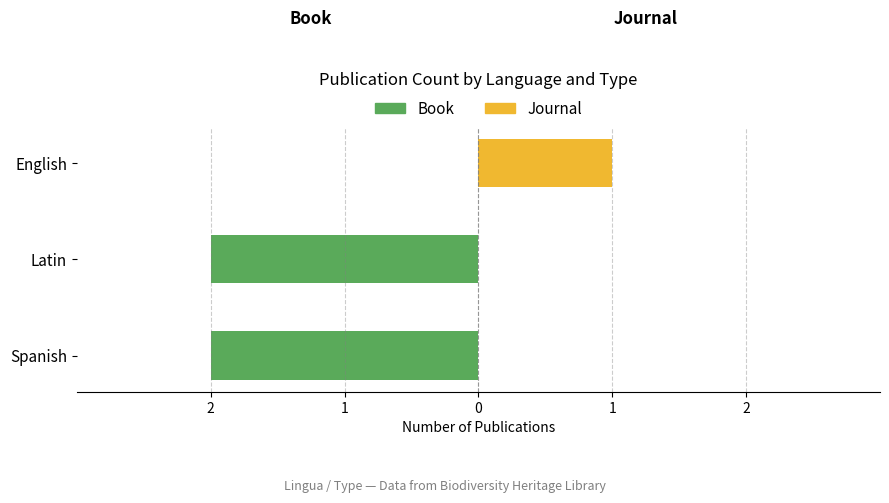

Count the Book values in the range -2 to 0.

3